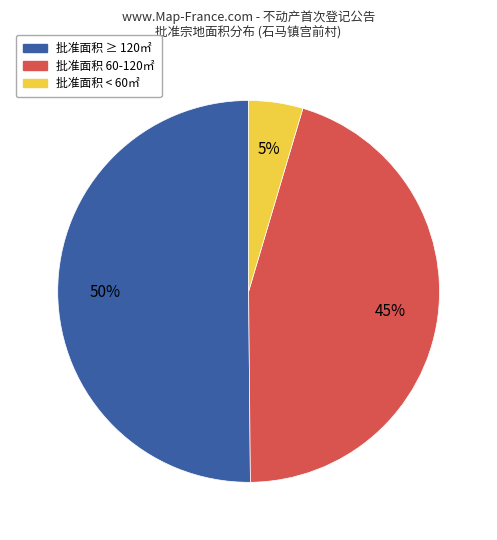

To the nearest percent, what is the average slice percentage?

33%